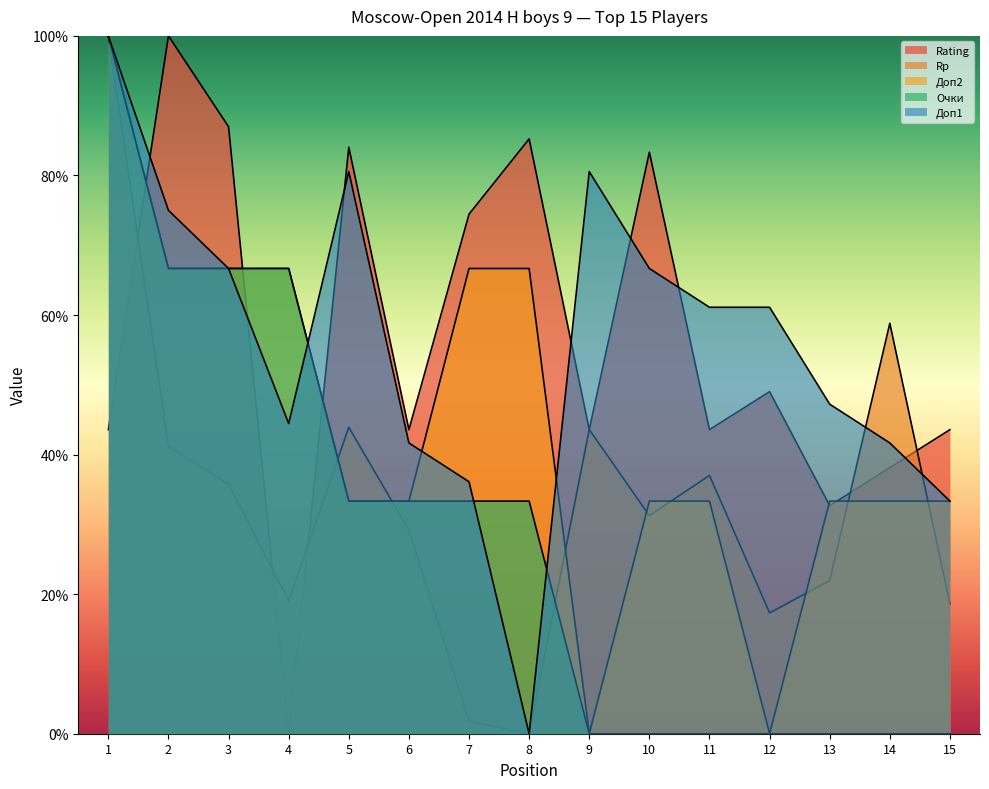

Reading left to right, transcribe all the data shown in this chart.

Rating: 1=43.6	2=100.0	3=87.0	4=0.0	5=84.0	6=43.6	7=74.5	8=85.2	9=43.6	10=83.3	11=43.6	12=49.0	13=32.7	14=38.1	15=43.6
Rp: 1=100.0	2=41.2	3=35.7	4=19.1	5=43.9	6=29.2	7=1.8	8=0.0	9=43.6	10=31.2	11=37.0	12=17.3	13=22.0	14=58.8	15=18.6
Доп2: 1=100.0	2=66.7	3=66.7	4=66.7	5=33.3	6=33.3	7=66.7	8=66.7	9=0.0	10=33.3	11=33.3	12=0.0	13=33.3	14=33.3	15=33.3
Очки: 1=100.0	2=66.7	3=66.7	4=66.7	5=33.3	6=33.3	7=33.3	8=33.3	9=0.0	10=0.0	11=0.0	12=0.0	13=0.0	14=0.0	15=0.0
Доп1: 1=100.0	2=75.0	3=66.7	4=44.4	5=80.6	6=41.7	7=36.1	8=0.0	9=80.6	10=66.7	11=61.1	12=61.1	13=47.2	14=41.7	15=33.3